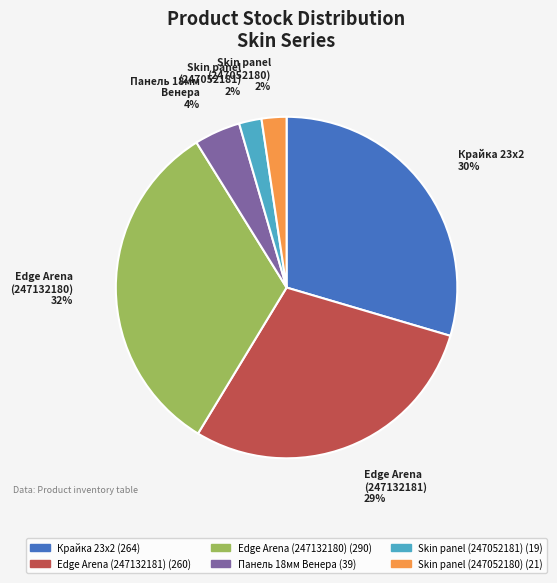

Which slice is the largest?

Edge Arena (247132180)